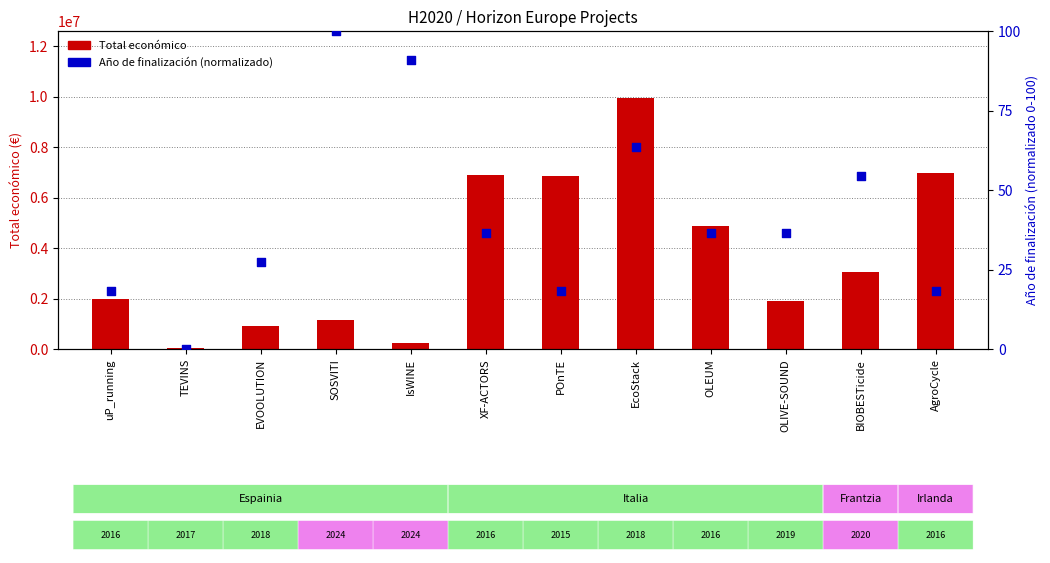

At which category is the sum across all series the highest?

EcoStack